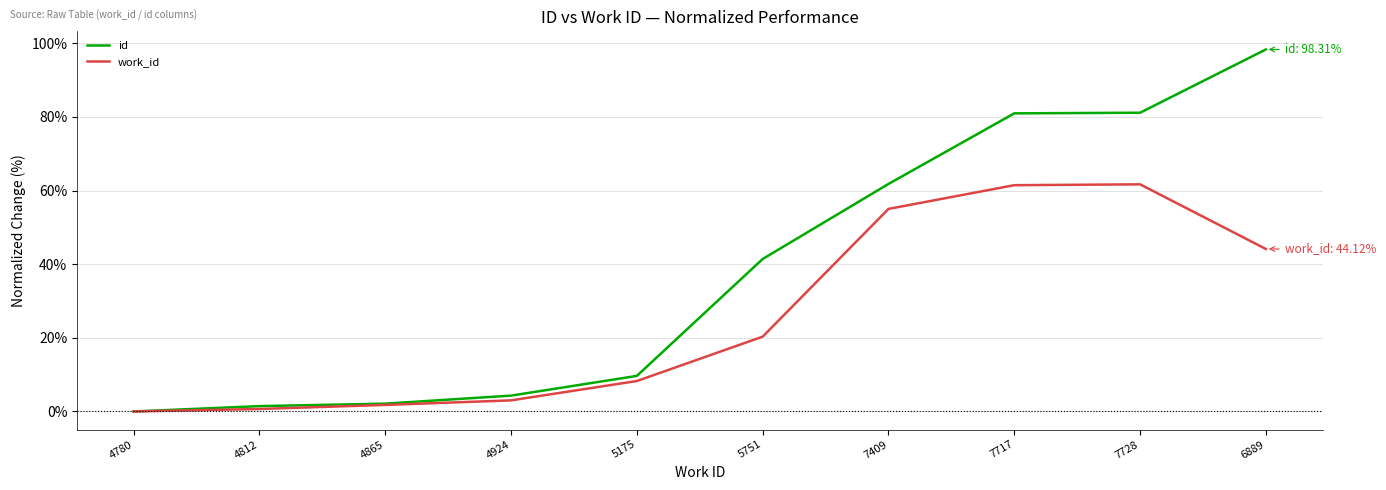

What is the approximate value of id at 4924?

4.3